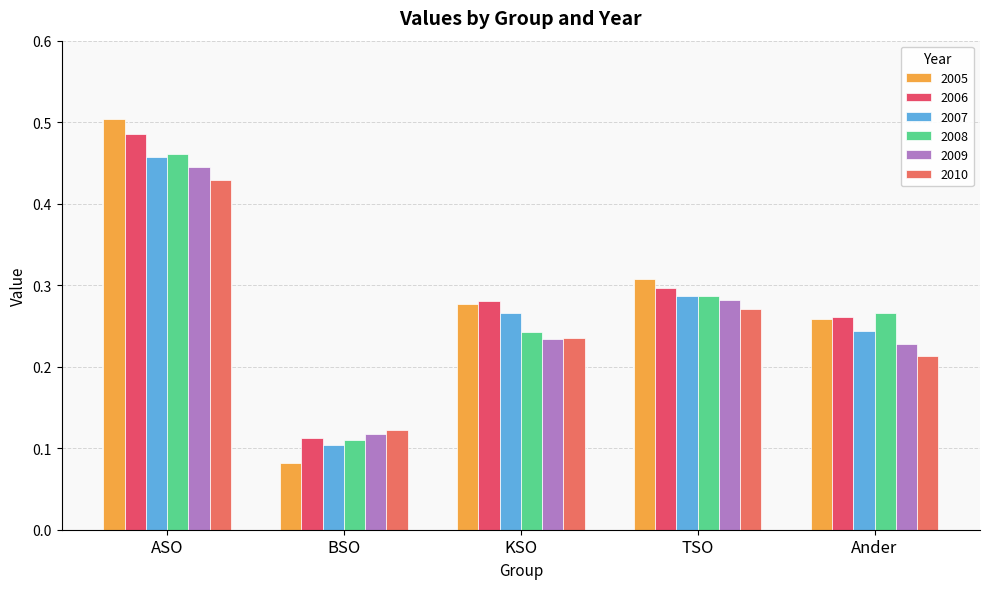

Between BSO and KSO, which is larger?

KSO